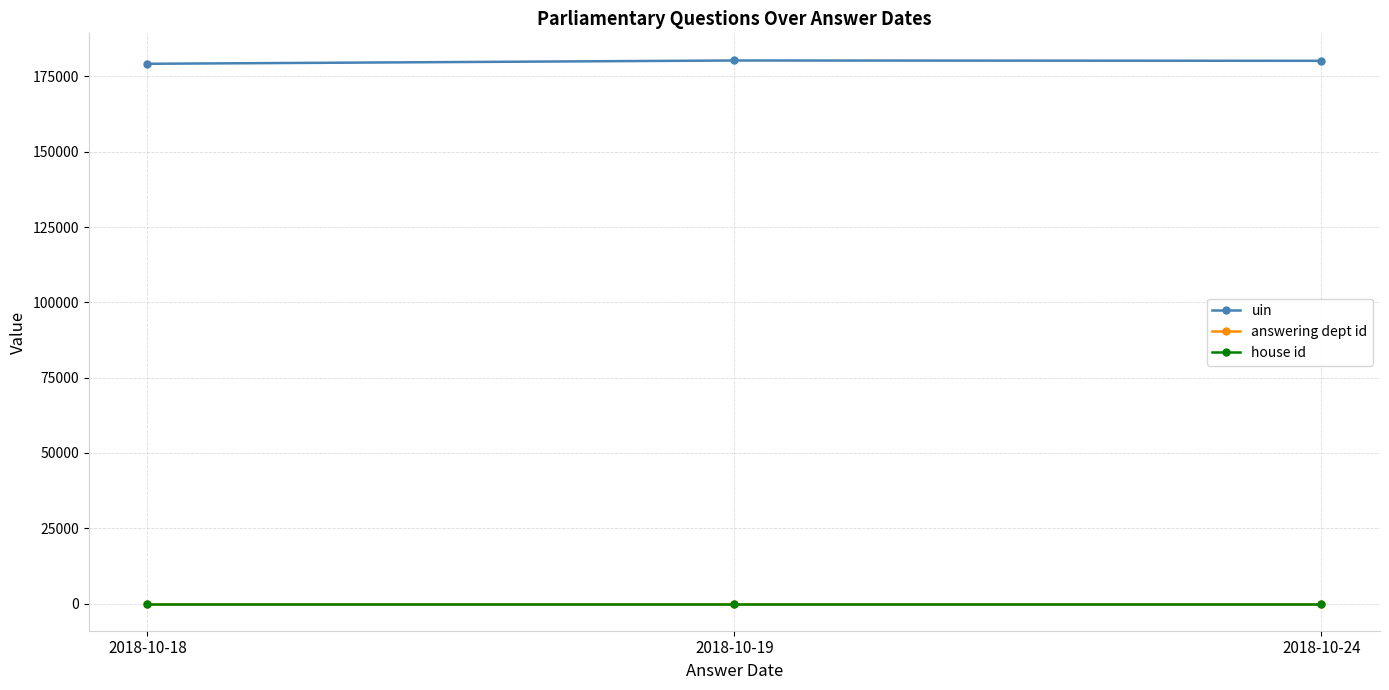

How many lines are shown in the chart?

3